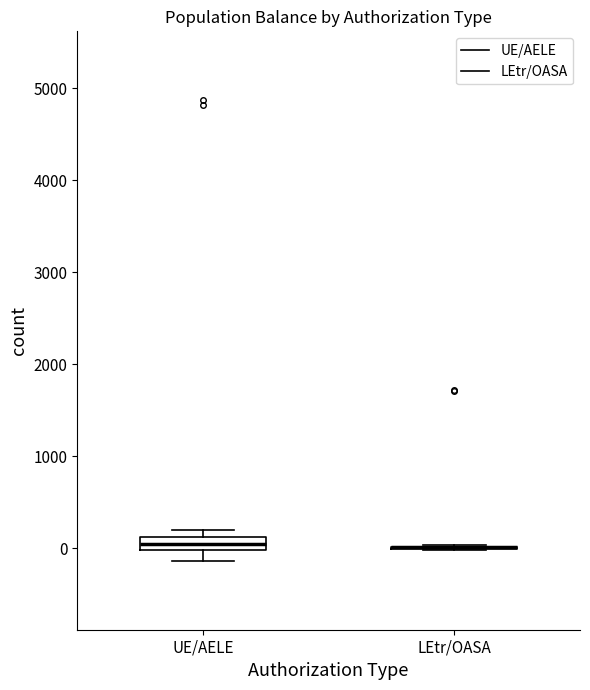

Which box is the tallest, from its lower edge to its upper edge?

UE/AELE